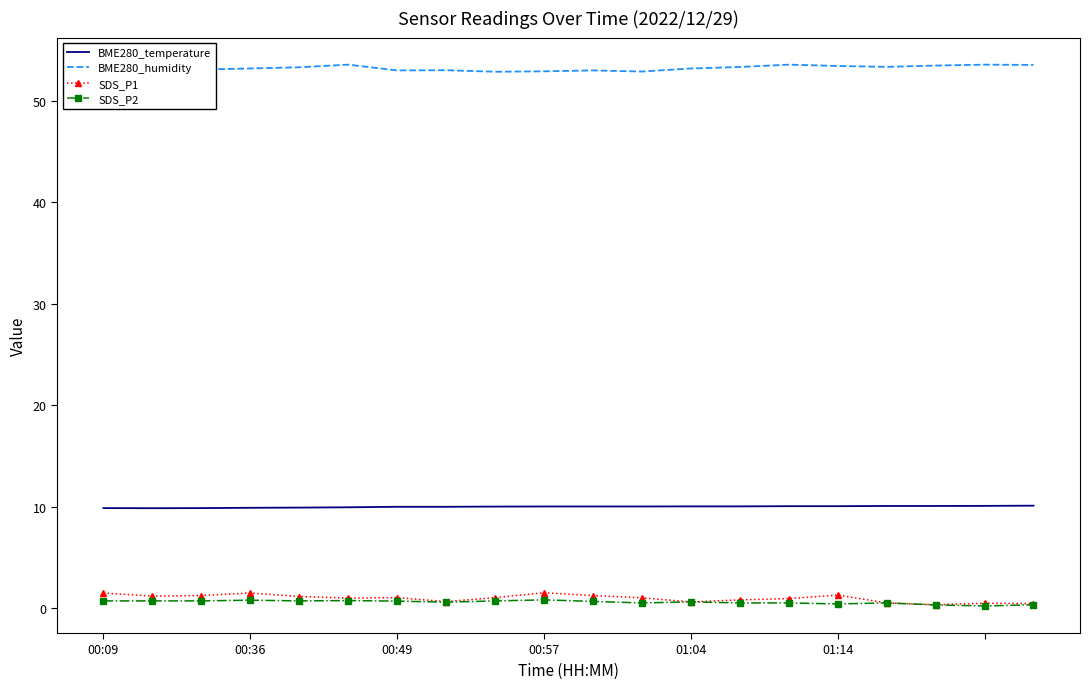

Which series has the largest total across all categories?

BME280_humidity